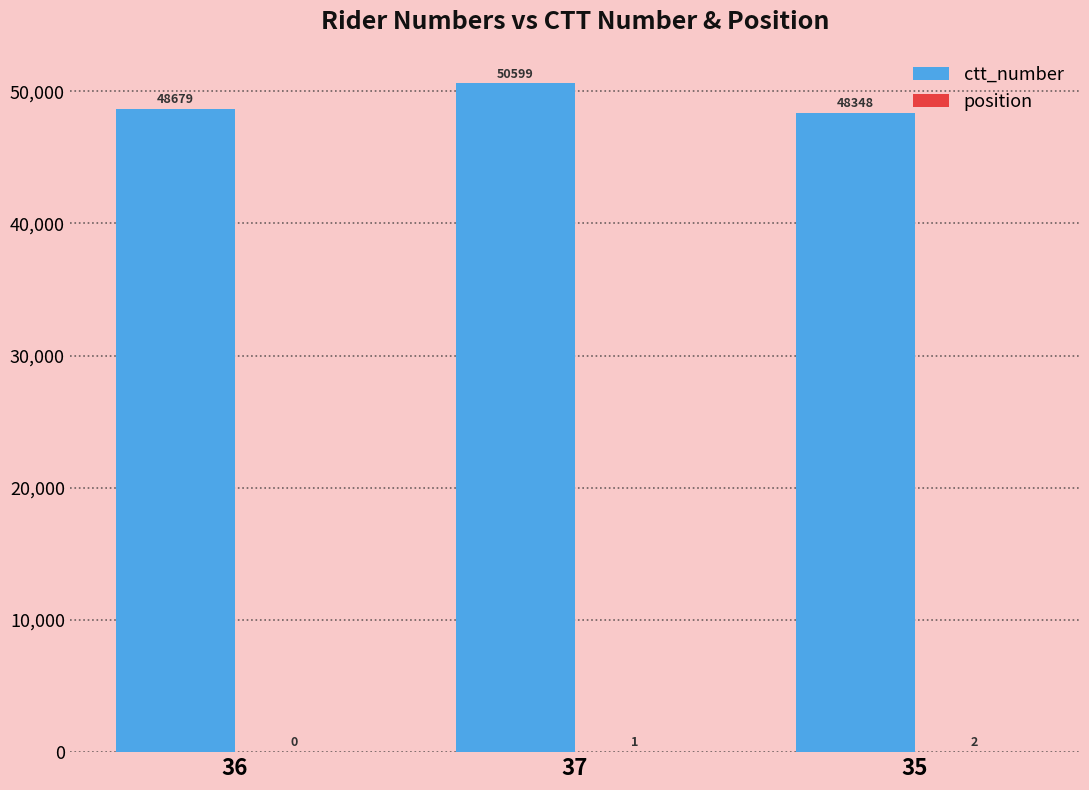

What is the maximum value shown in the chart?

50599